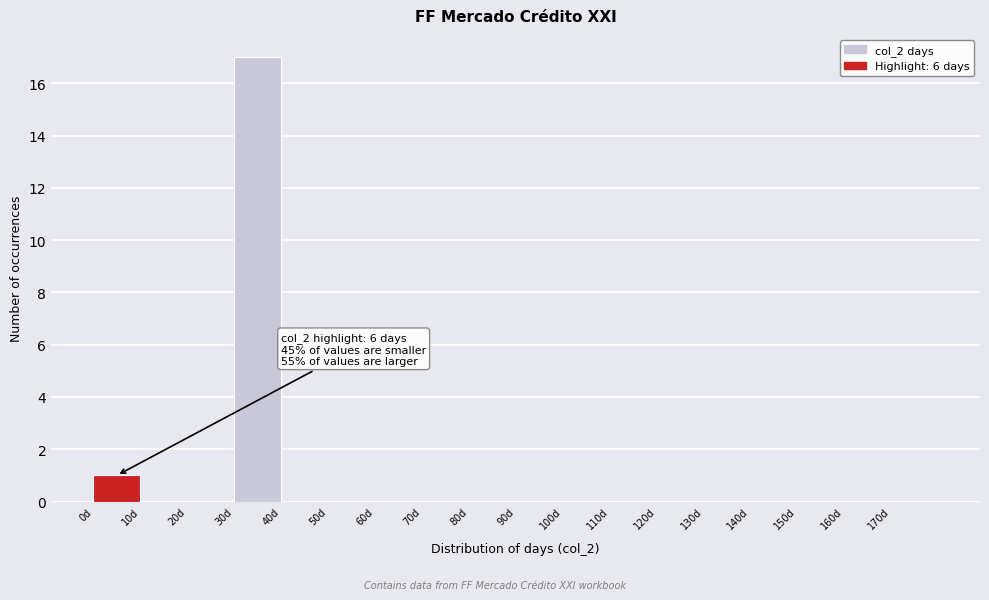

Over which range of the x-axis is the bar tallest?

30 to 40